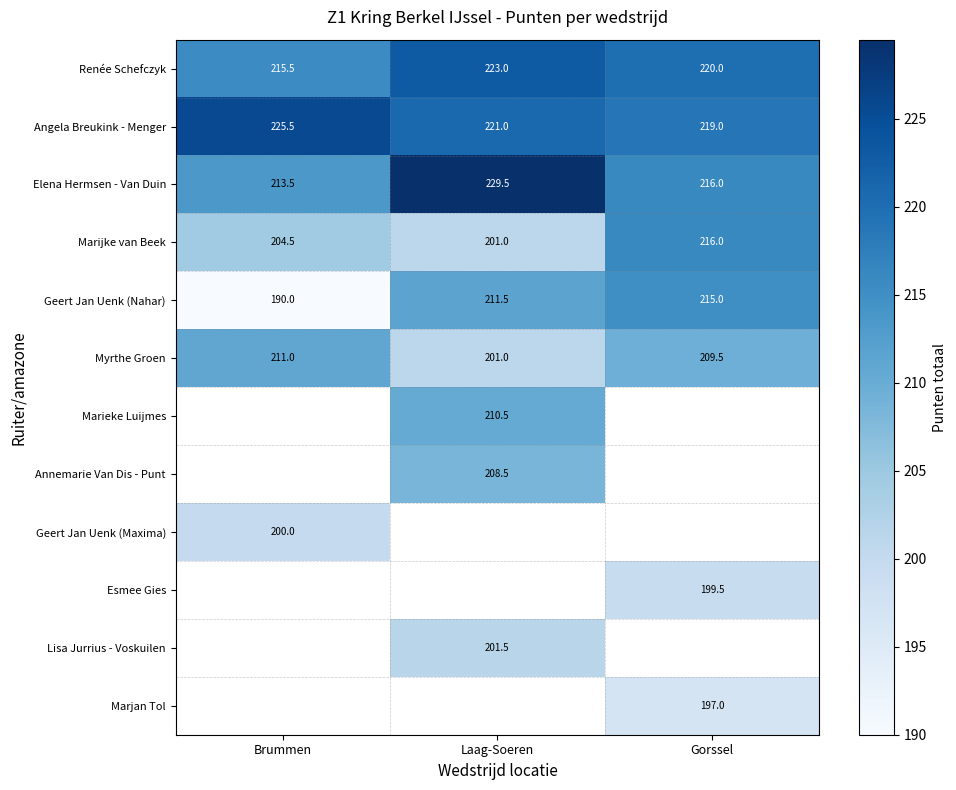

At which label is Elena Hermsen - Van Duin closest to 221?

Gorssel